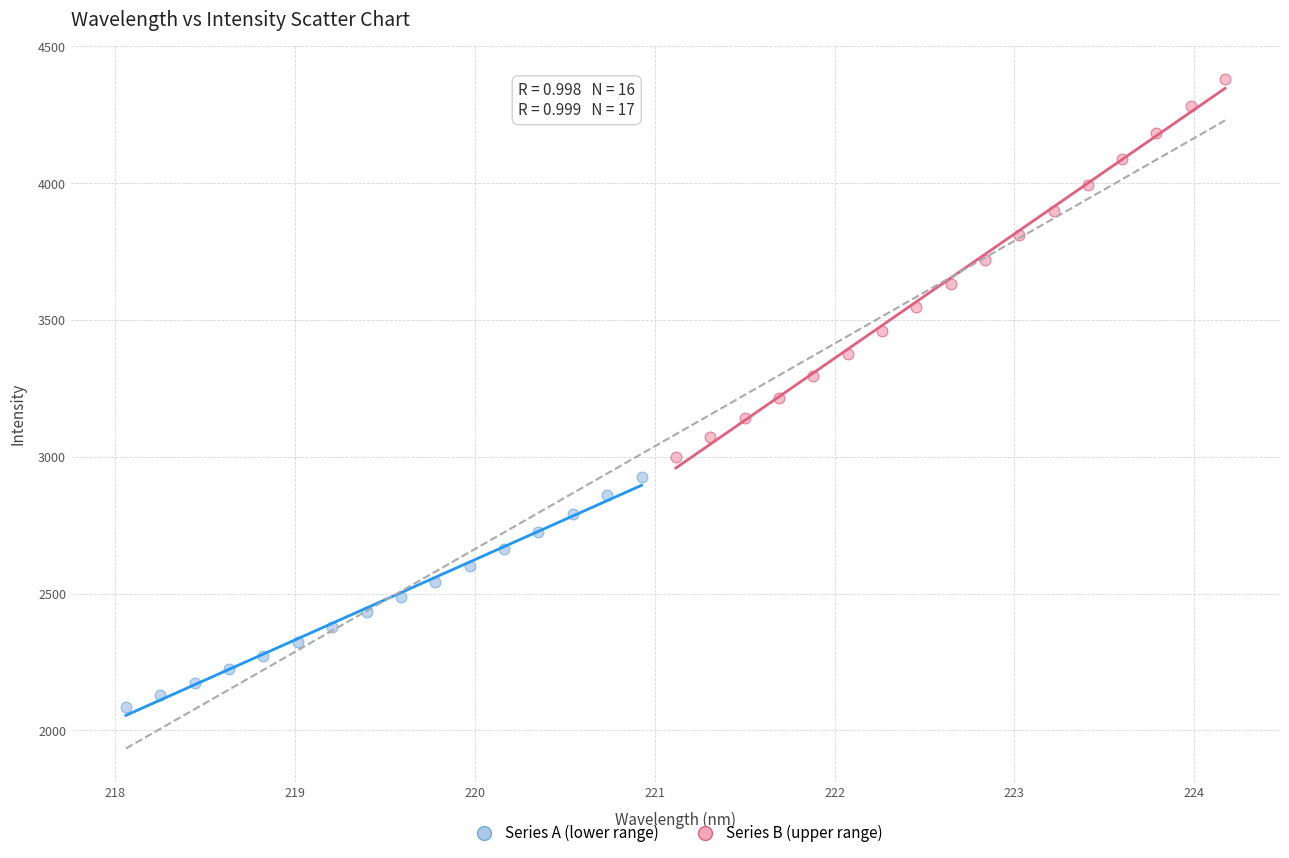

Which series has the largest Y range (max minus min)?

Series B (upper range)